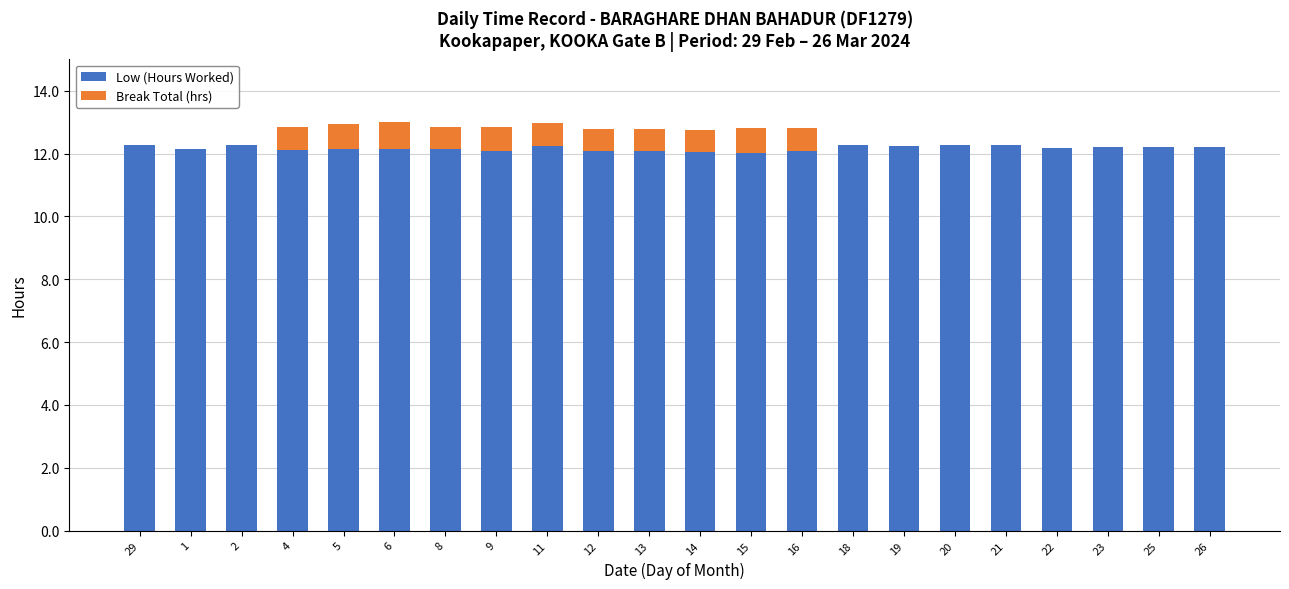

What is the maximum value for Low (Hours Worked)?

12.3